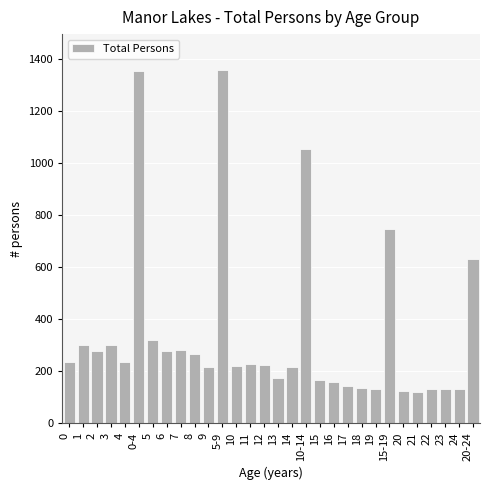

The value at 7 is 282. True or false?

True